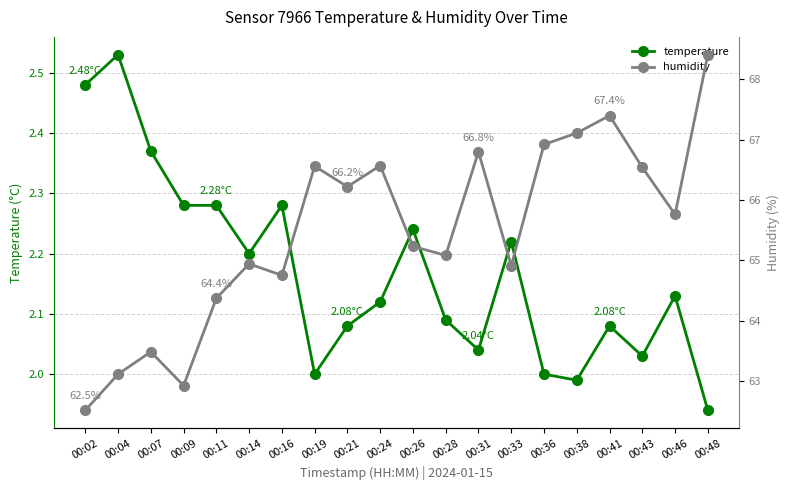

Which series has the widest spread of values?

humidity